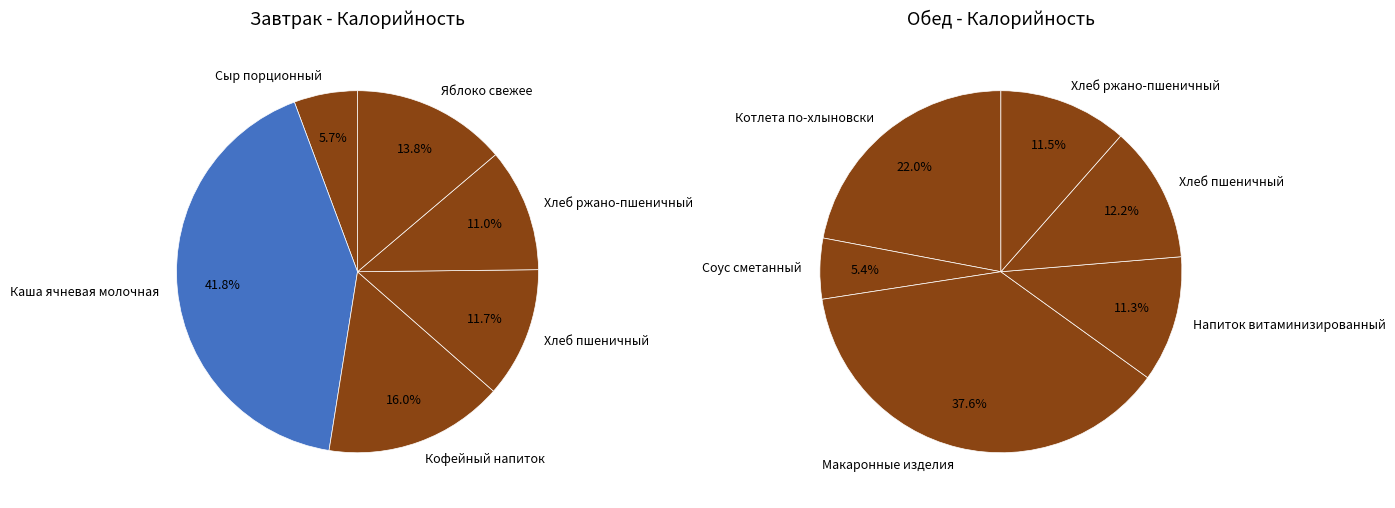

To the nearest percent, what is the average slice percentage?

17%